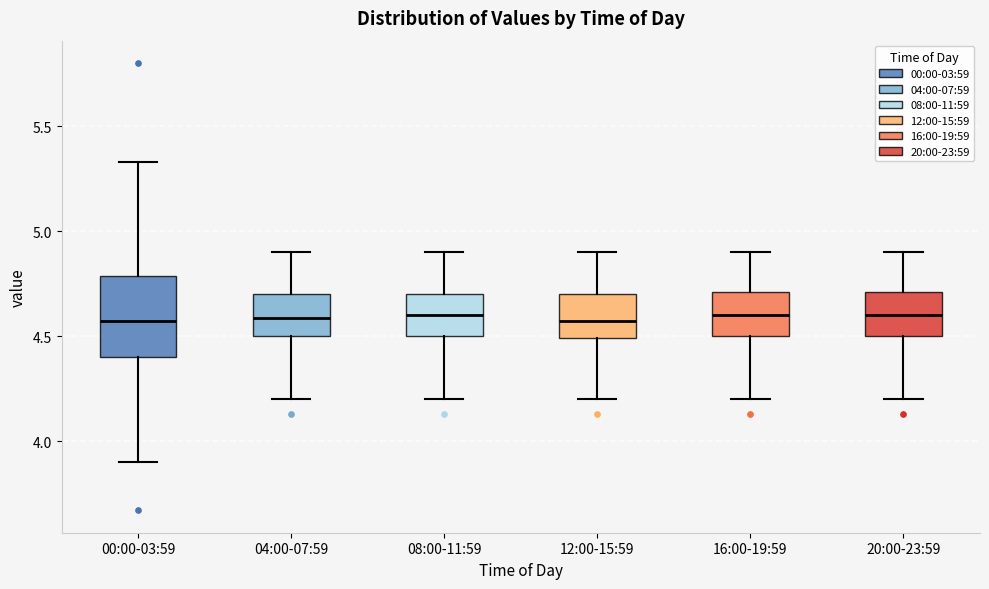

Reading left to right, transcribe this box plot: for each box, give where its median line is, the range the box spans, and where its two whiskers end, as read against the y-axis. The values are not printed on the chart, so give them approximately, as read against the axis.

00:00-03:59: median 4.55, box 4.40 to 4.80, whiskers 3.90 to 5.35
04:00-07:59: median 4.60, box 4.50 to 4.70, whiskers 4.20 to 4.90
08:00-11:59: median 4.60, box 4.50 to 4.70, whiskers 4.20 to 4.90
12:00-15:59: median 4.55, box 4.50 to 4.70, whiskers 4.20 to 4.90
16:00-19:59: median 4.60, box 4.50 to 4.70, whiskers 4.20 to 4.90
20:00-23:59: median 4.60, box 4.50 to 4.70, whiskers 4.20 to 4.90